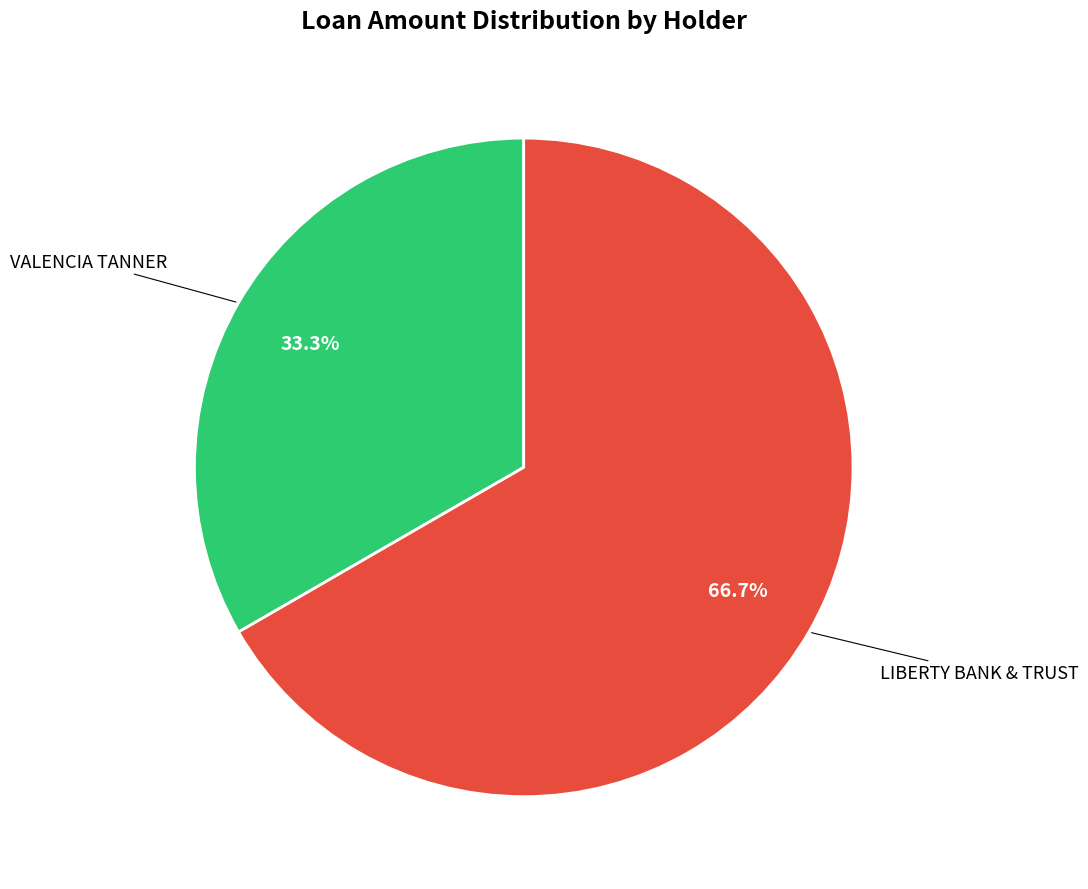

Is there a majority slice in this chart?

Yes